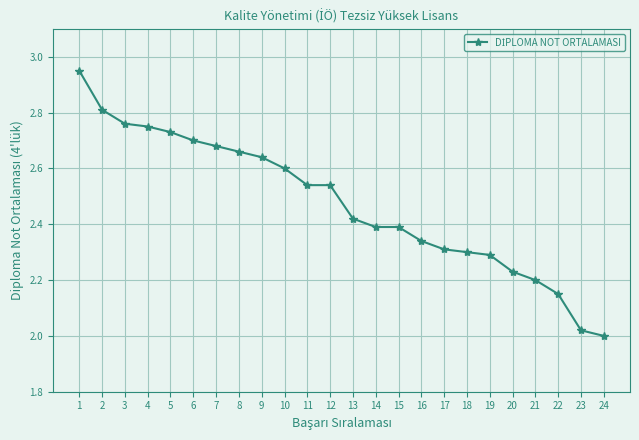

The value at 17 is 2.3. True or false?

True